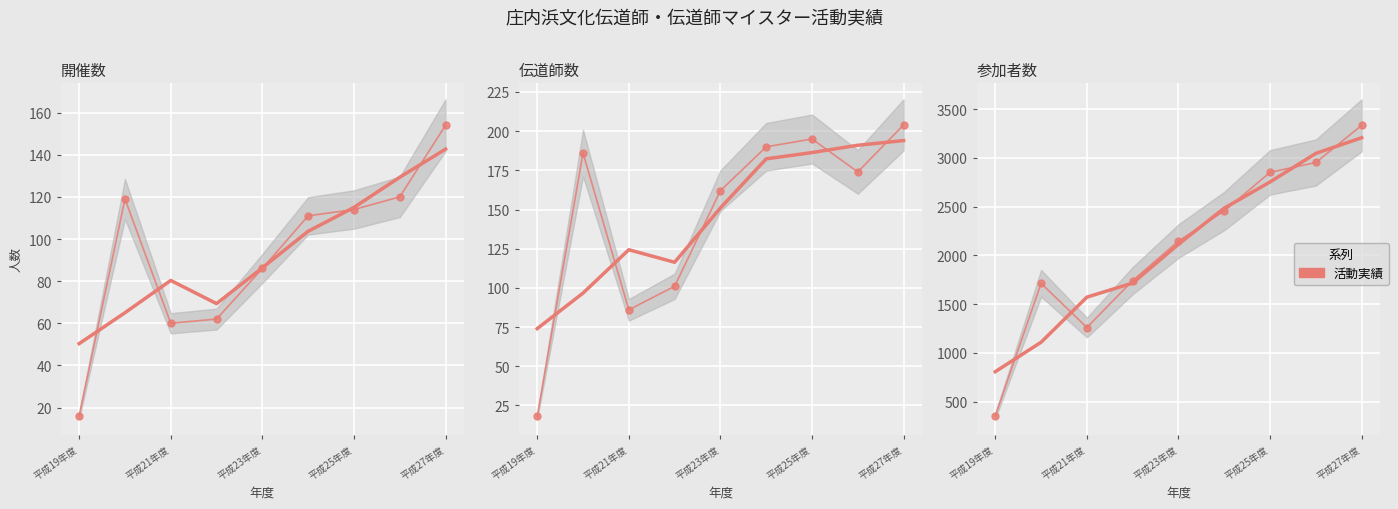

What is the difference between the highest and lowest values at 7?

2917.0